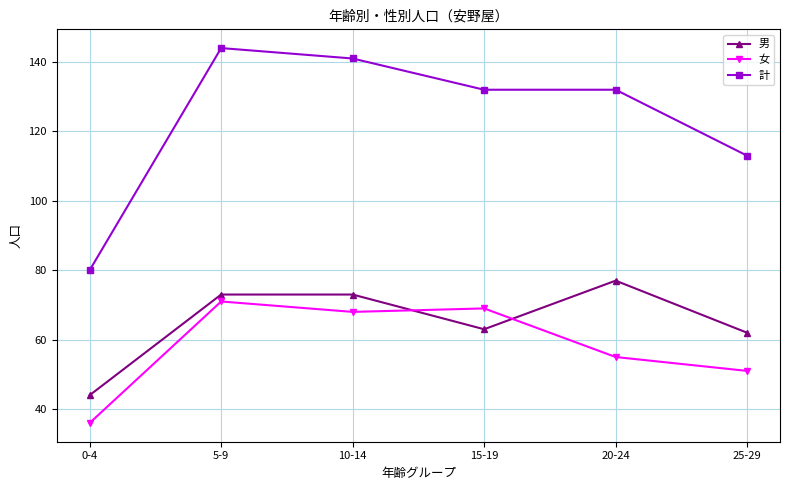

At which category does 女 reach its first local peak?

5-9